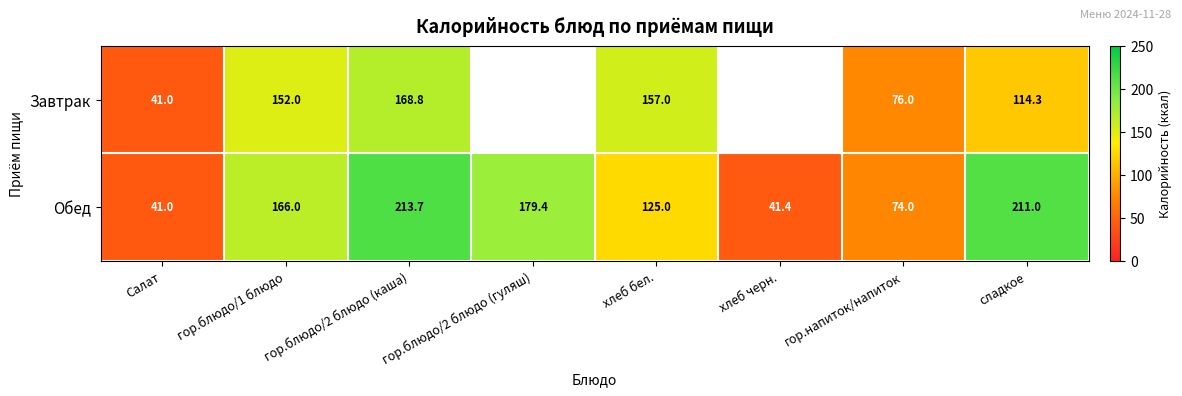

Is the value of Завтрак at гор.блюдо/1 блюдо greater than the value of Обед at Салат?

Yes